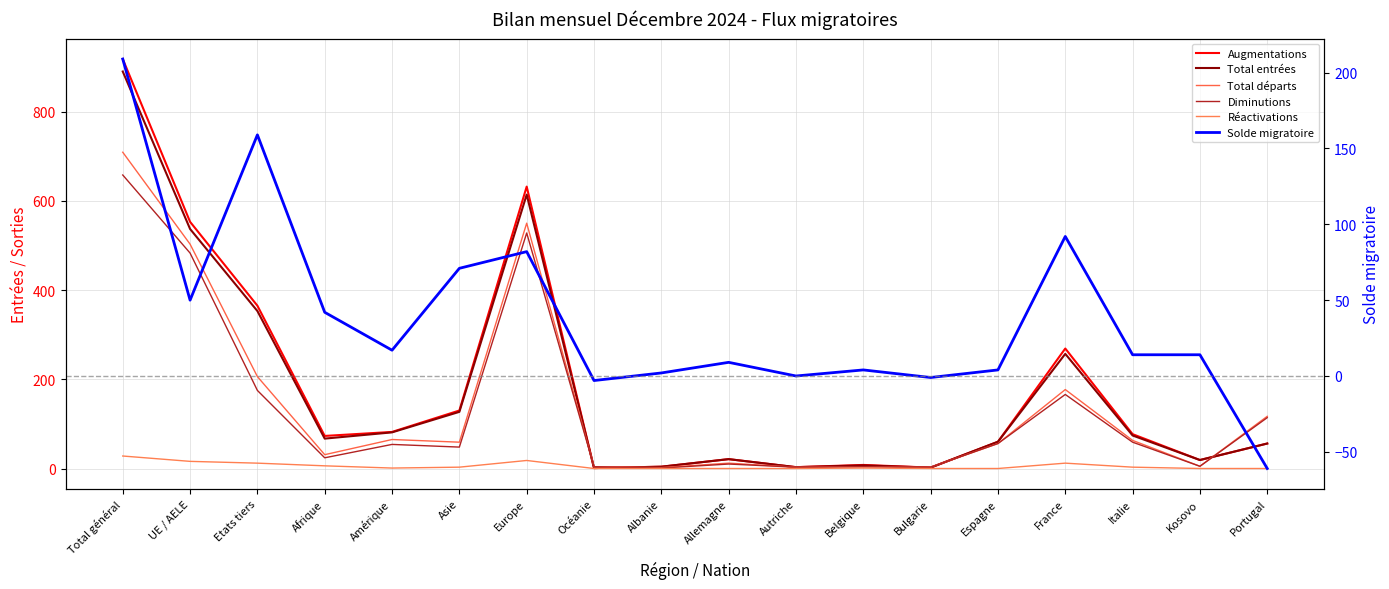

Is this an area chart (filled region under the line)?

No